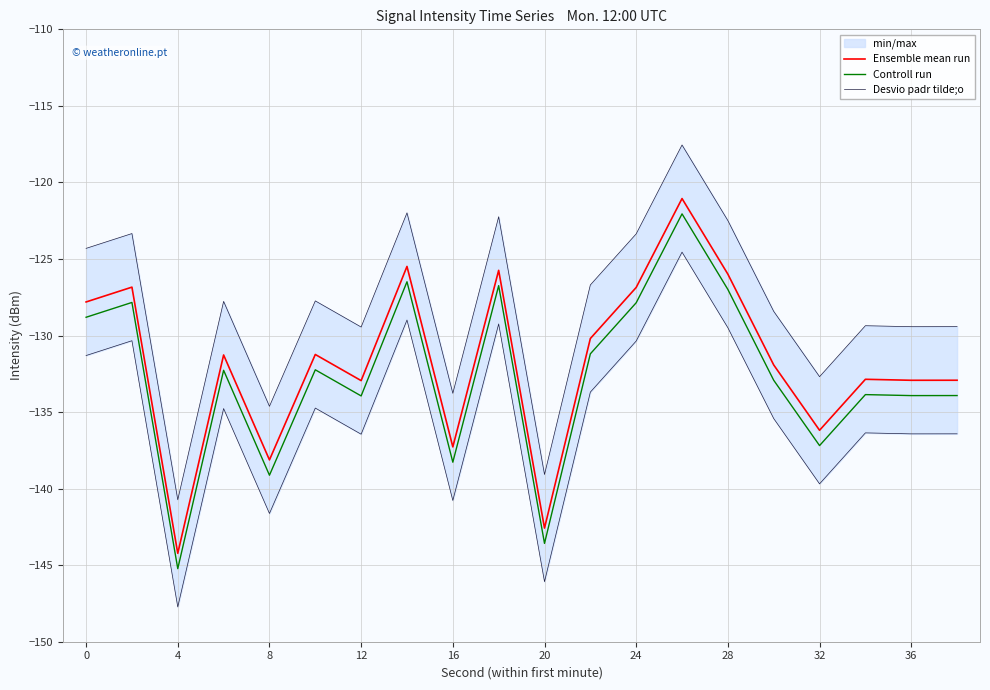

Which category has the lowest value in the Controll run series?

4